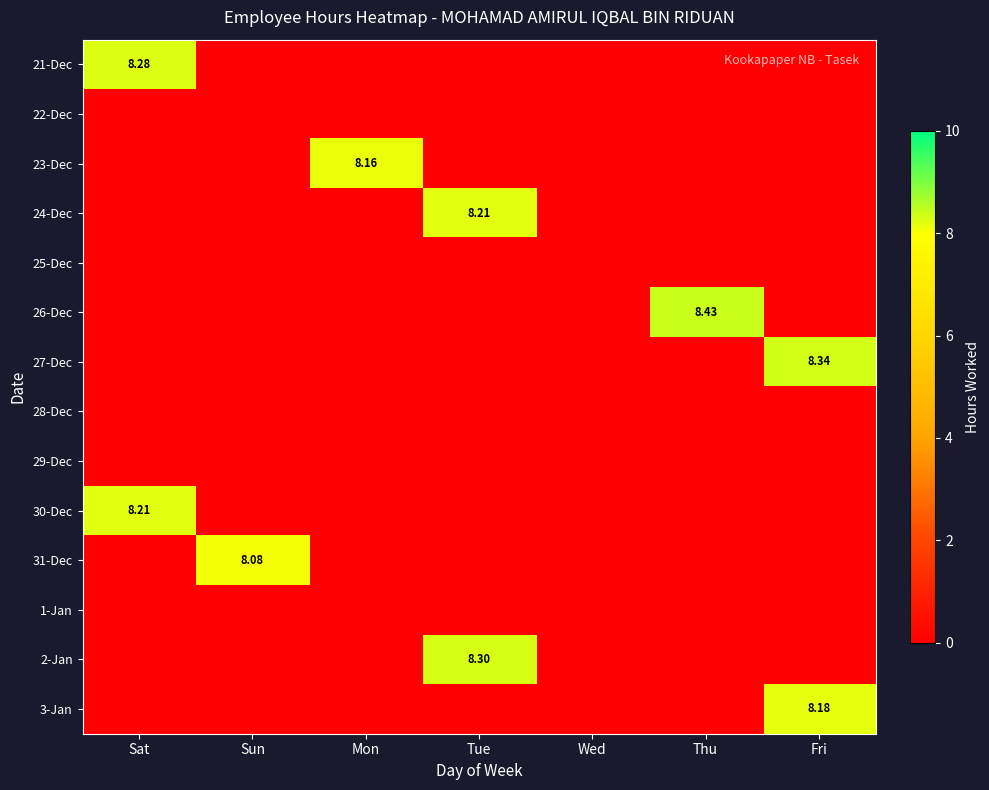

At which category is the sum across all series the highest?

Fri